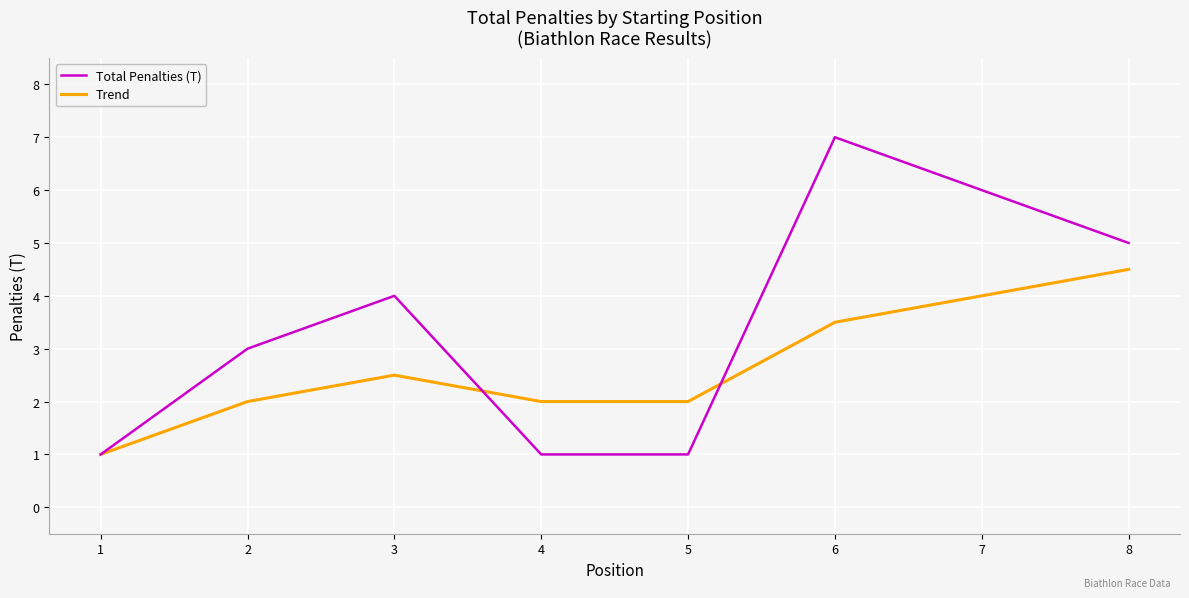

What is the average value of the Trend series?

2.7